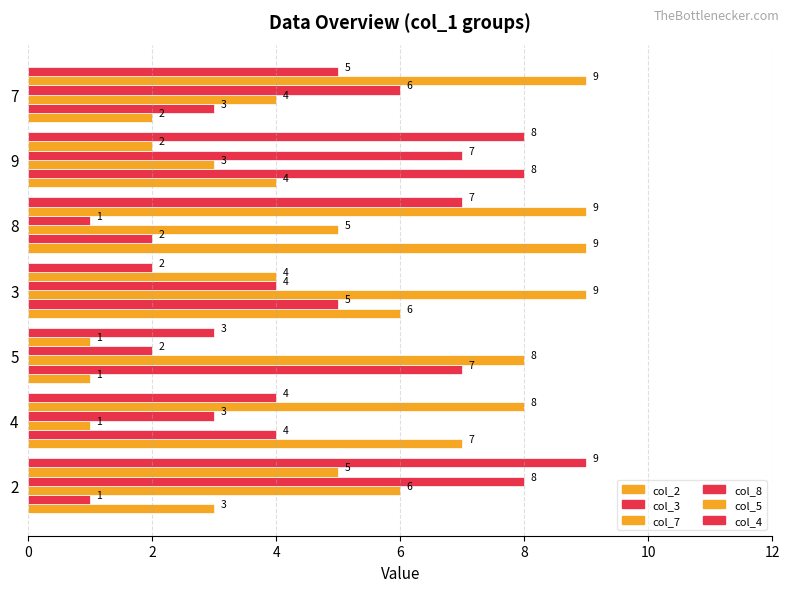

What is the average value of the col_2 series?

5